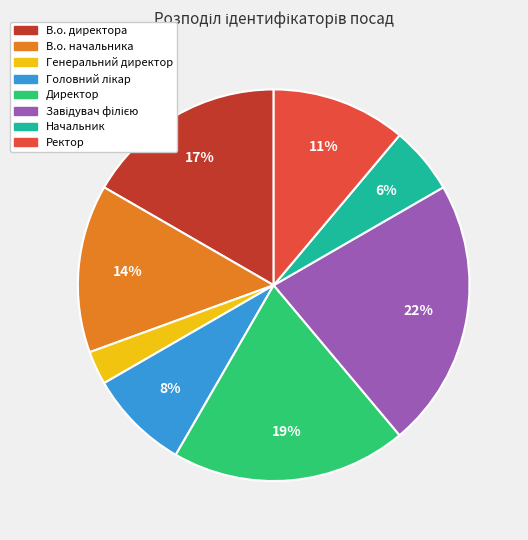

Is there any slice that represents more than half of the pie?

No